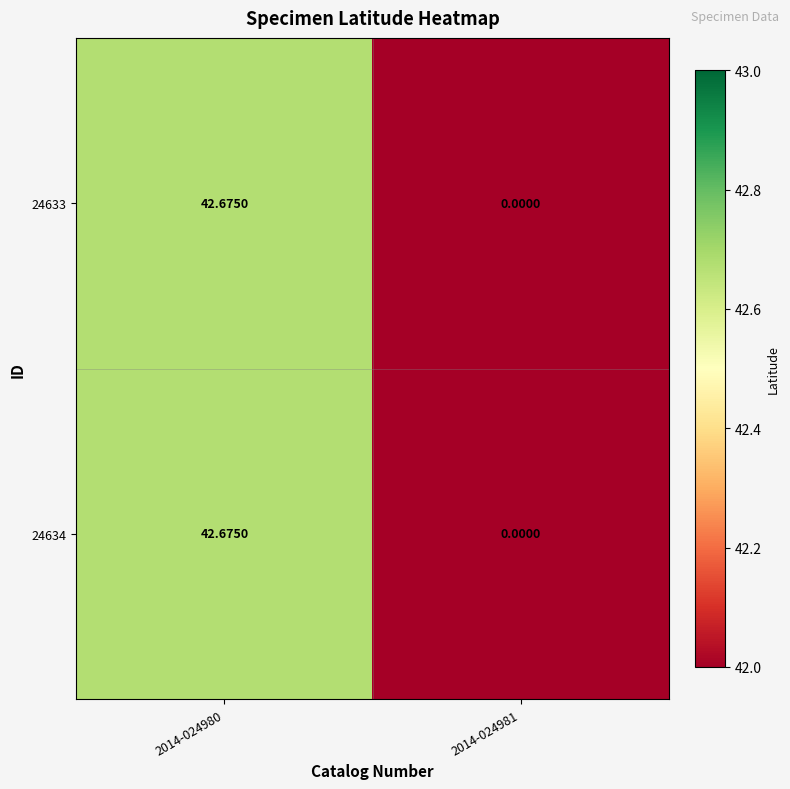

Is the value of 24633 at 2014-024981 greater than the value of 24634 at 2014-024980?

No